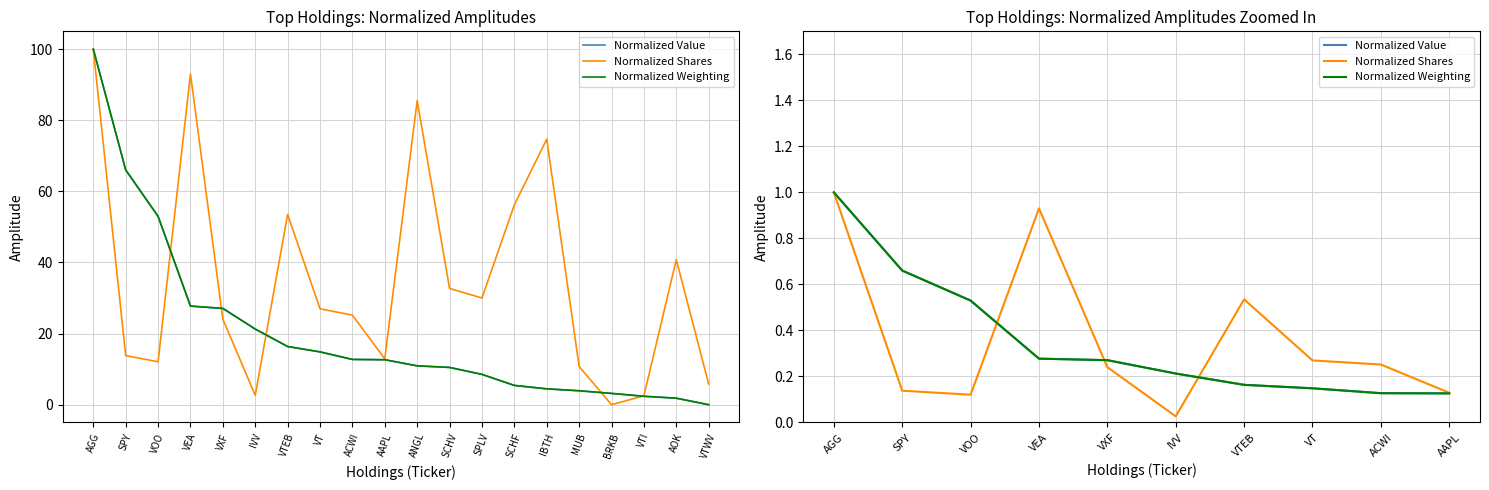

Is it true that Normalized Value equals 0.2 at AAPL?

False